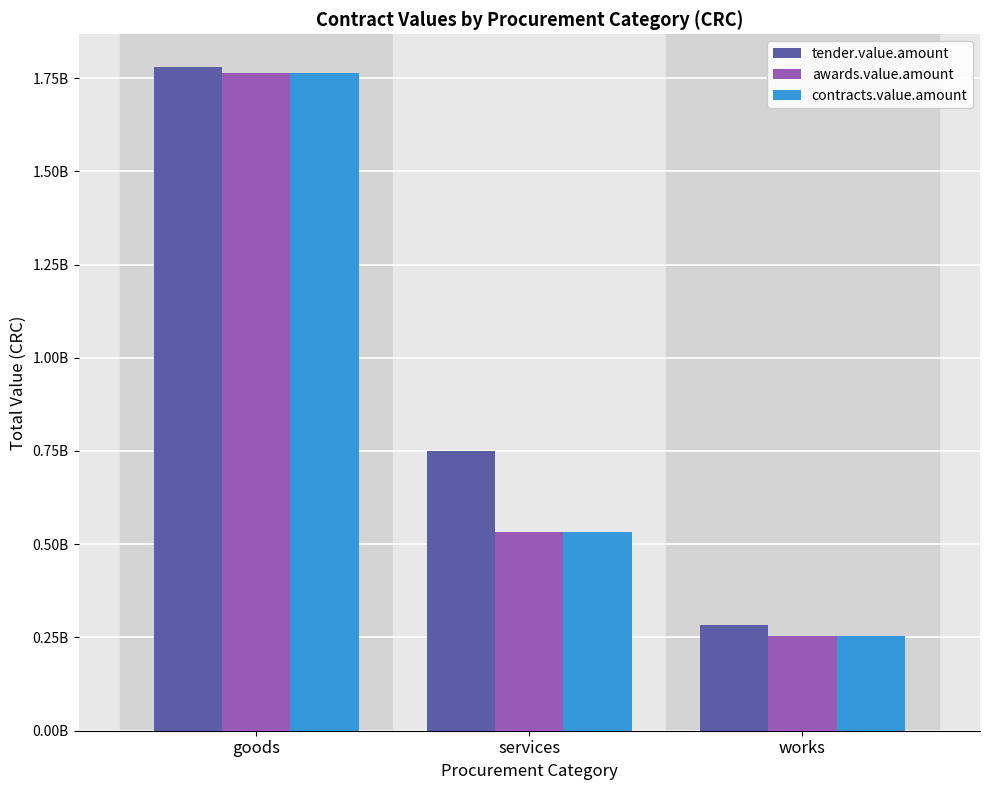

What is the value of the awards.value.amount bar at the 1st from the left?

1763309809.5